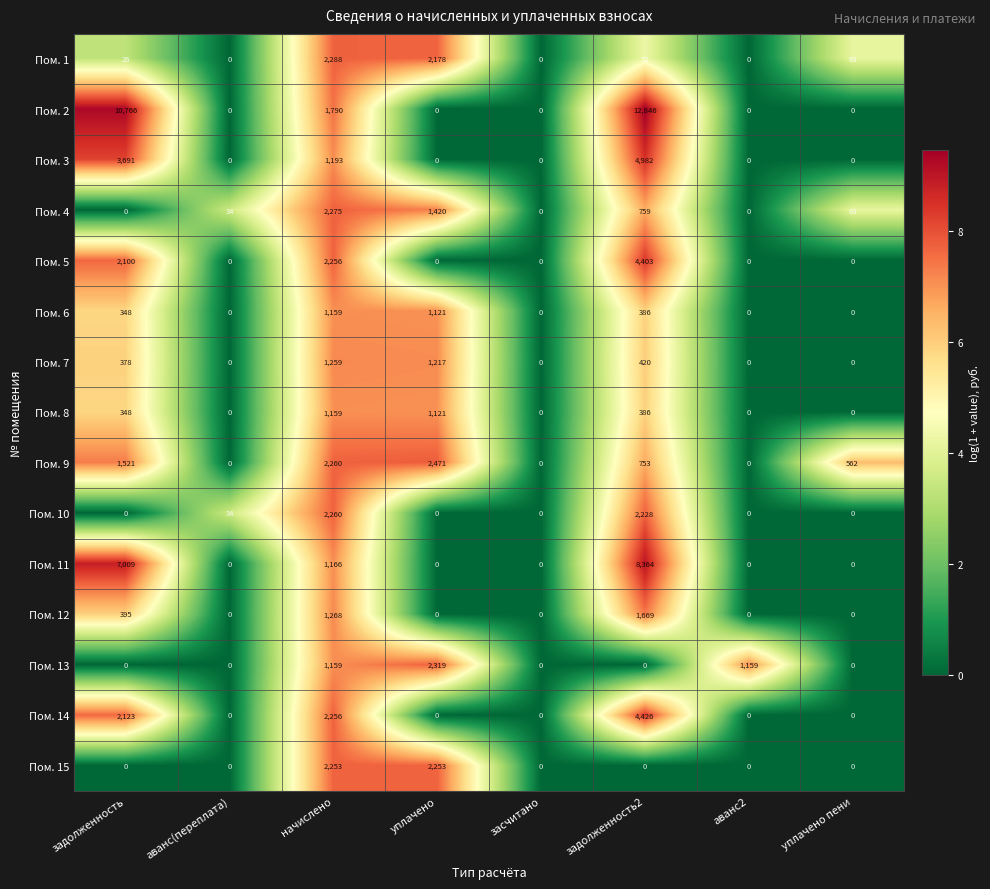

The value of Пом. 4 at уплачено is 2093. True or false?

False